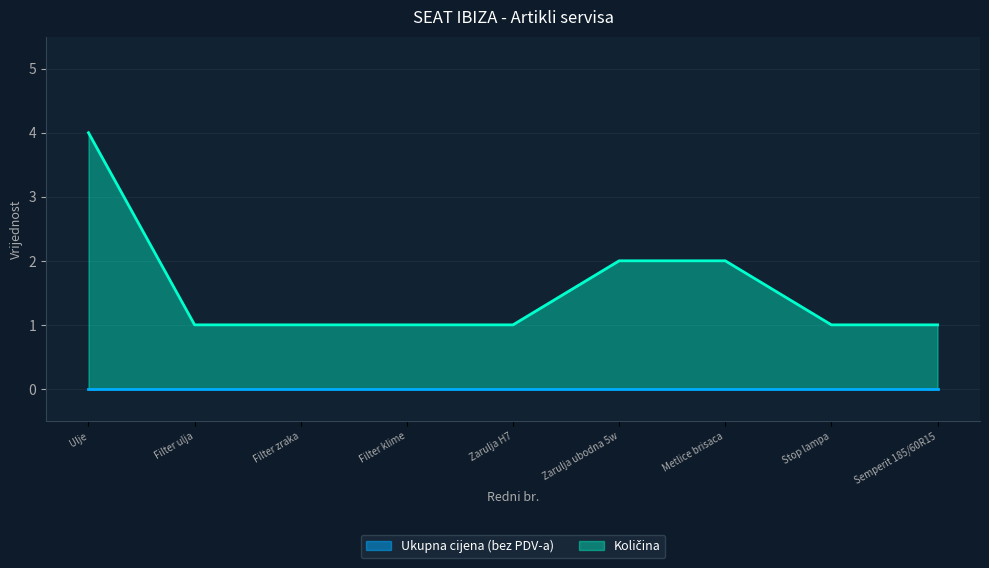

True or false: there are more than 1 points higher than both neighbors.

False